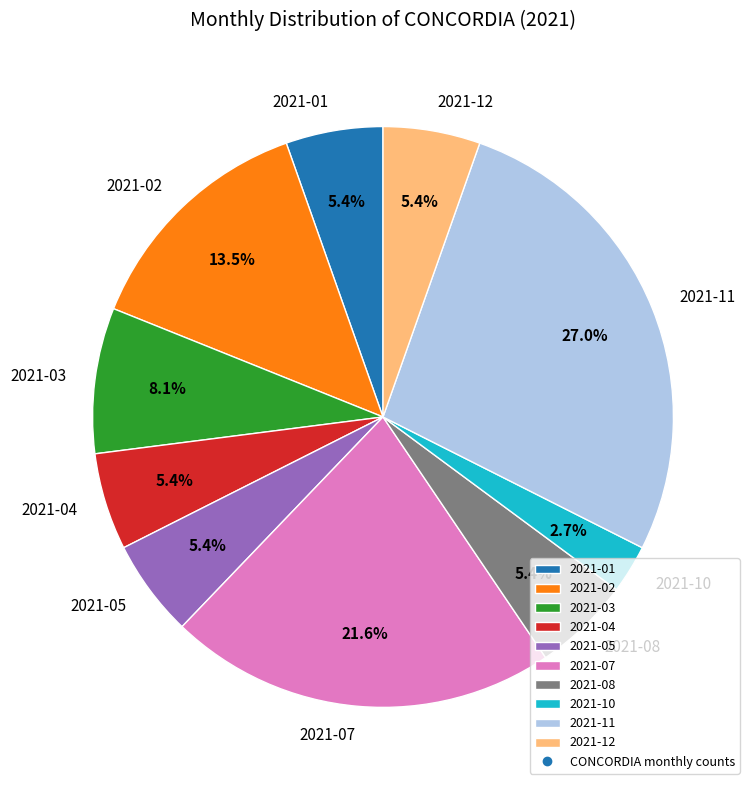

What is the smallest slice in the pie chart?

2021-10